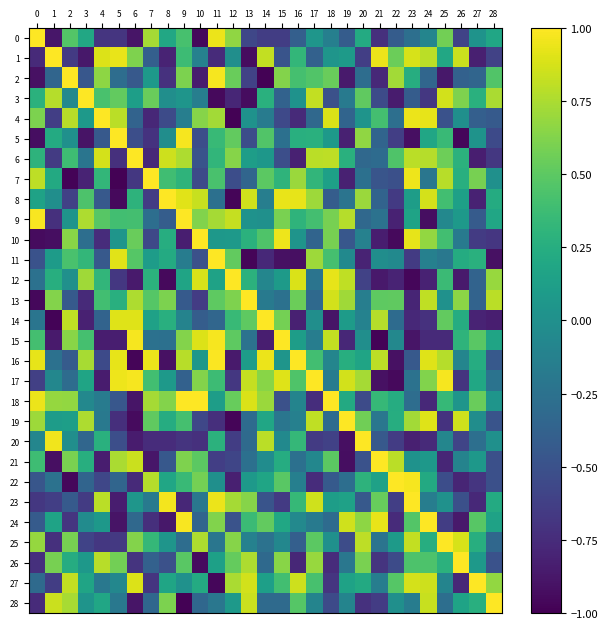

What is the smallest value displayed?

-1.0